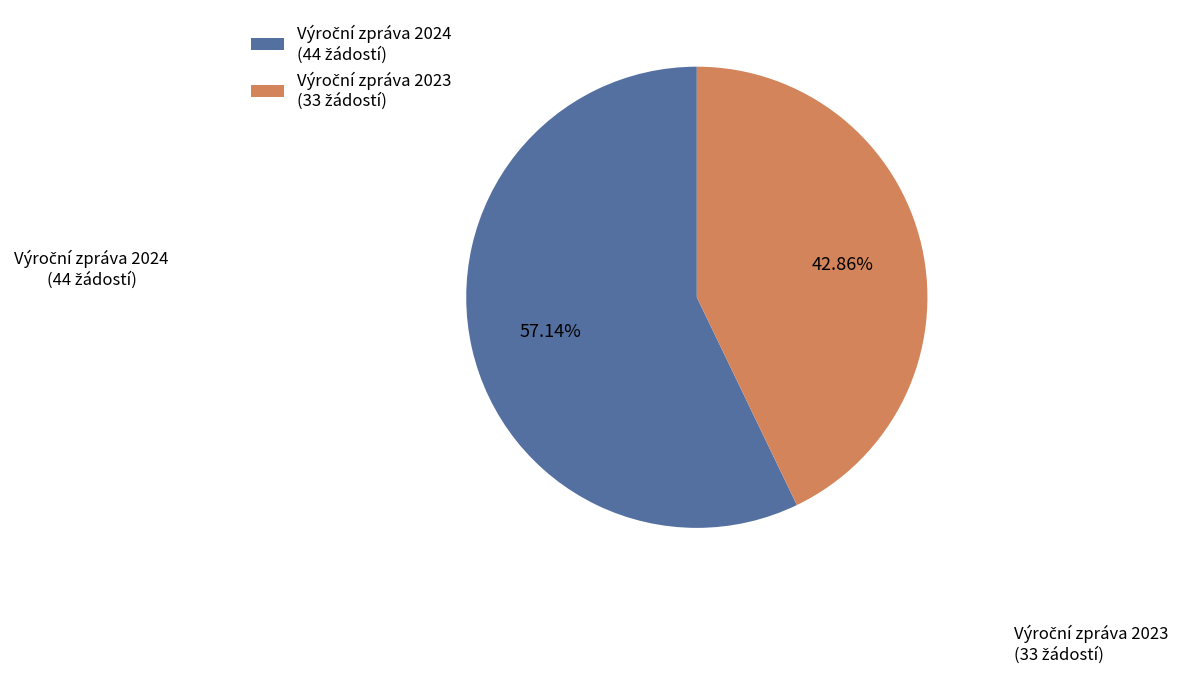

Count the number of slices in the pie.

2